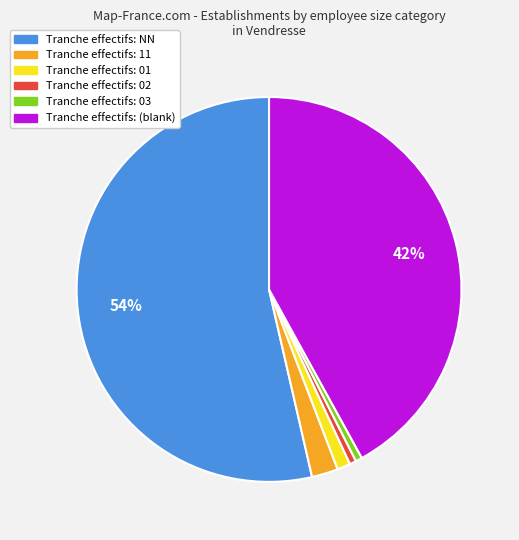

To the nearest percent, what is the average slice percentage?

17%